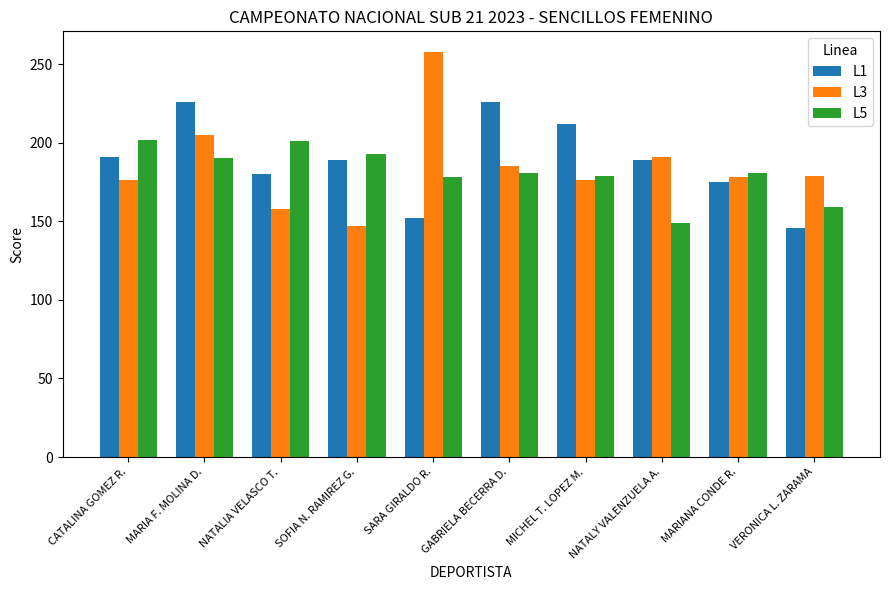

What is the difference between the maximum and minimum values in the L3 series?

111